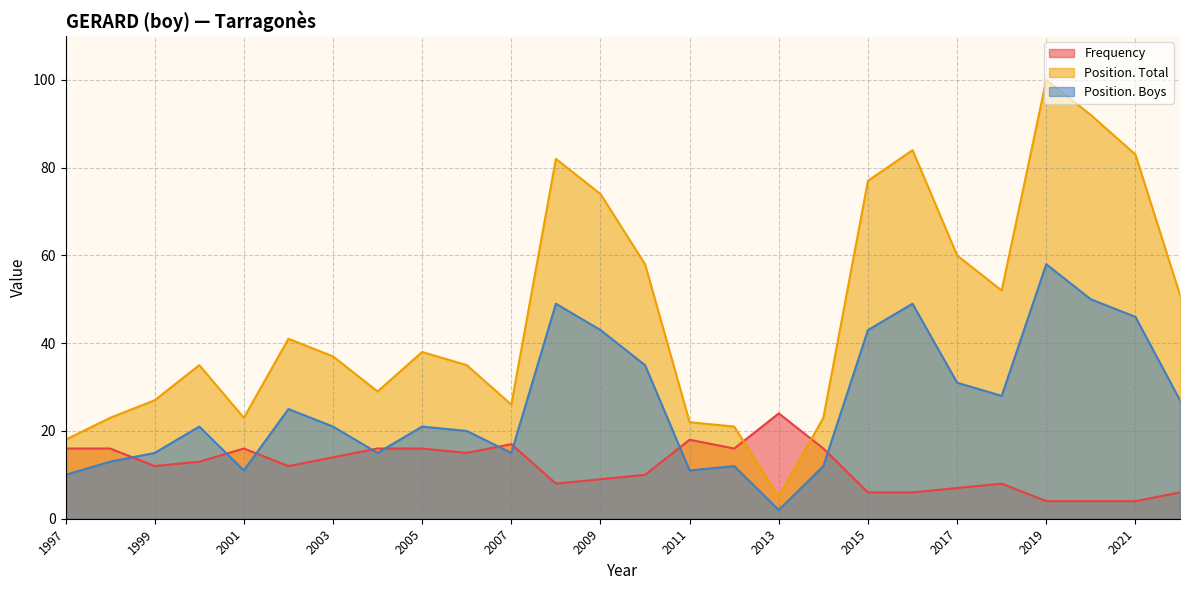

True or false: Position. Total and Position. Boys cross at least once.

False